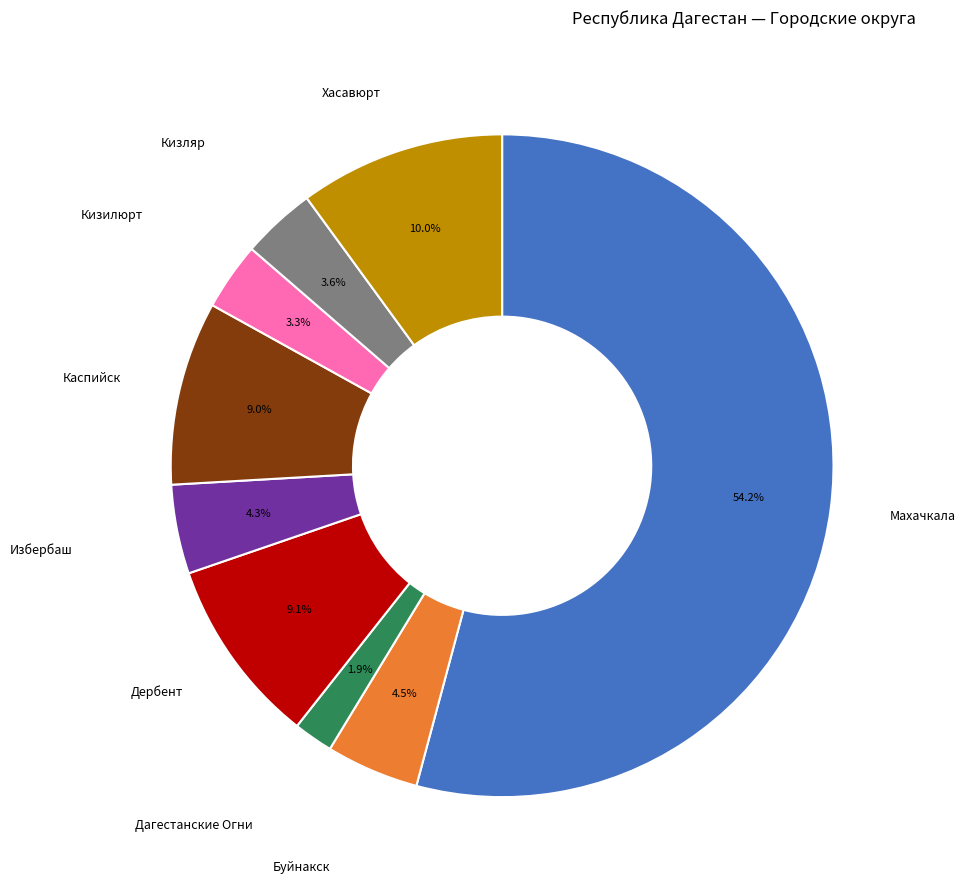

Is there a majority slice in this chart?

Yes